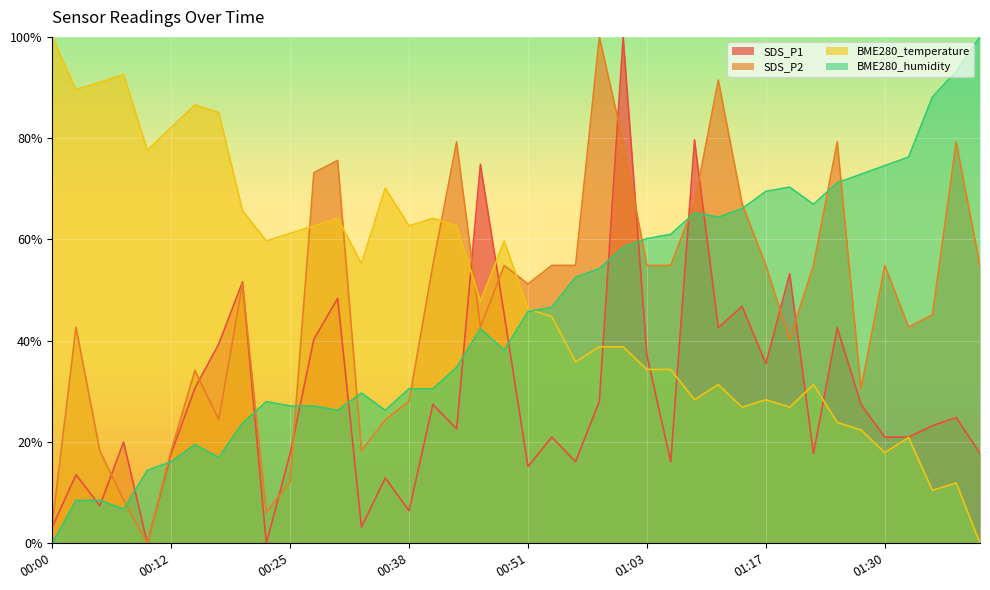

What is the value of the BME280_humidity point at the 39th from the left?

93.2